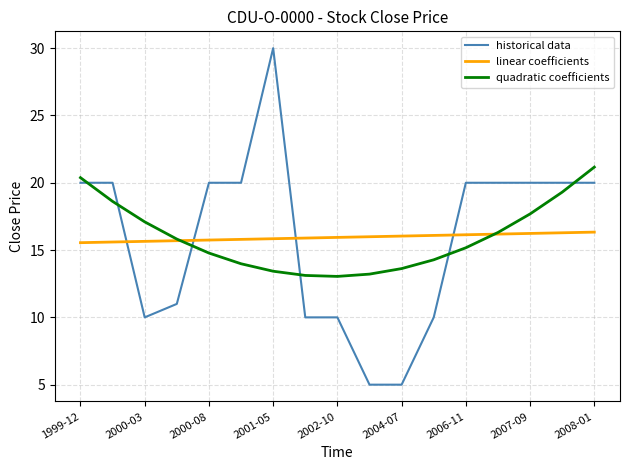

Does the chart display data point markers on the line(s)?

No